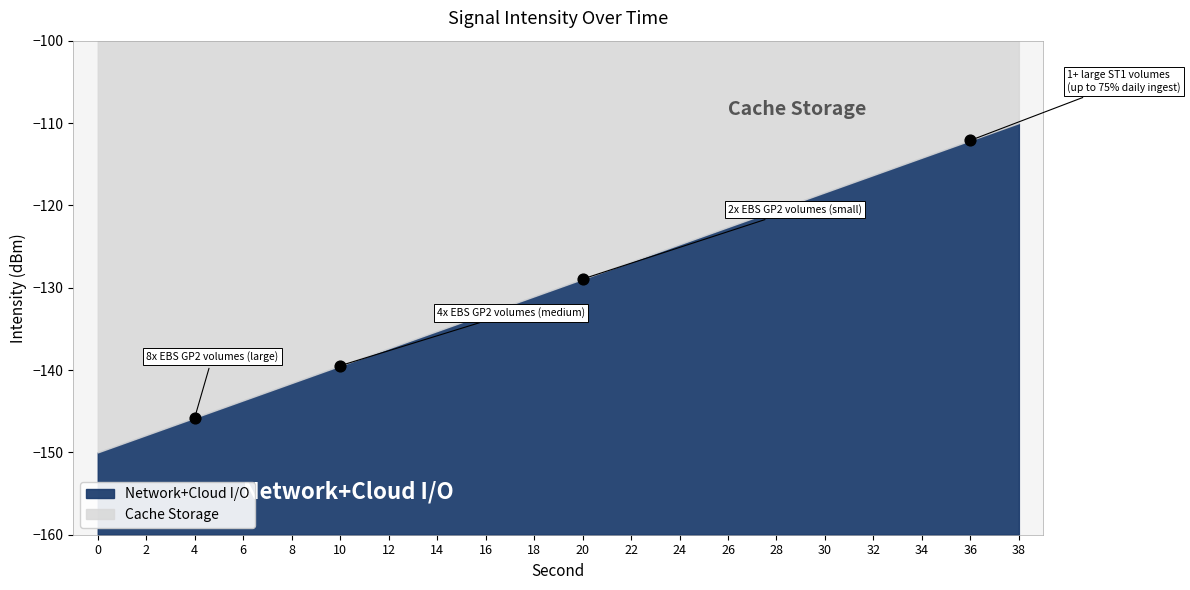

What are all the series names shown in the legend?

Network+Cloud I/O, Cache Storage